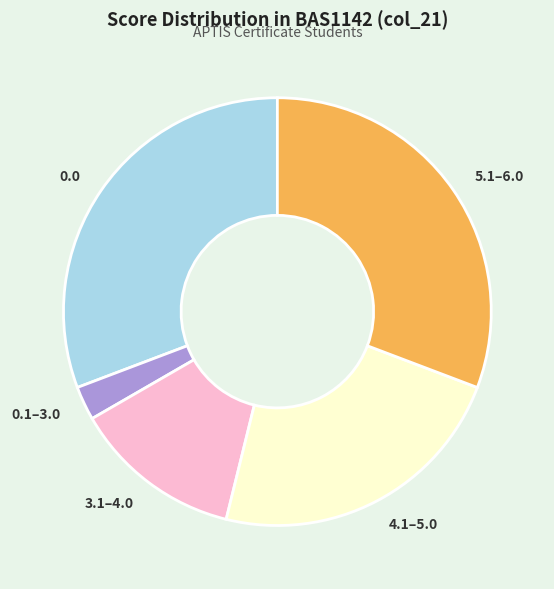

How many segments does this pie chart have?

5